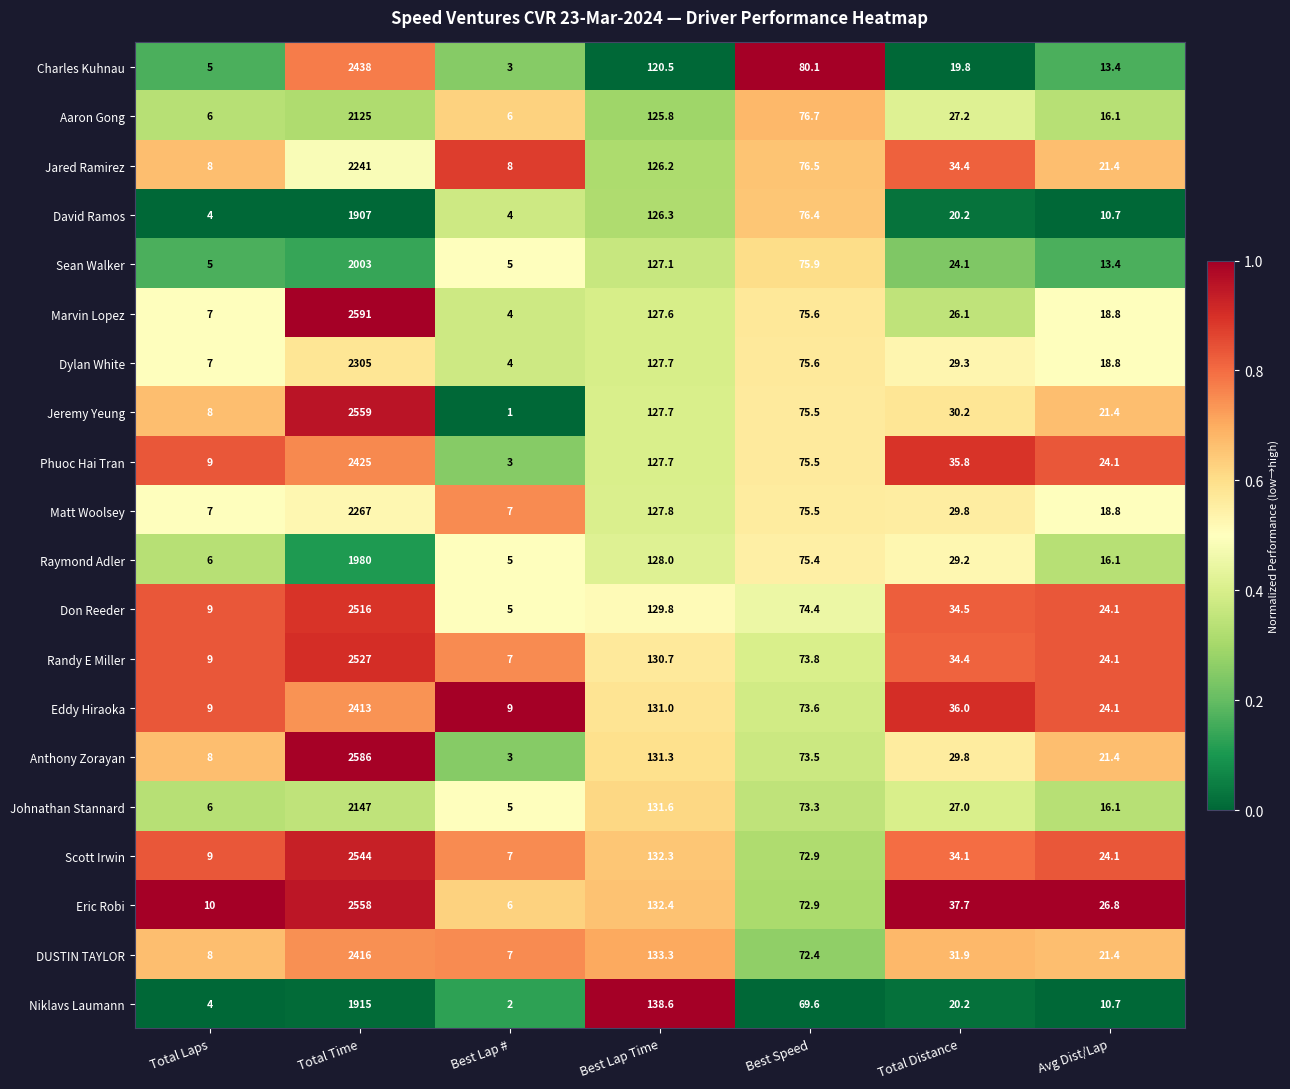

The value of Eric Robi at Best Lap Time is 132.4. True or false?

True